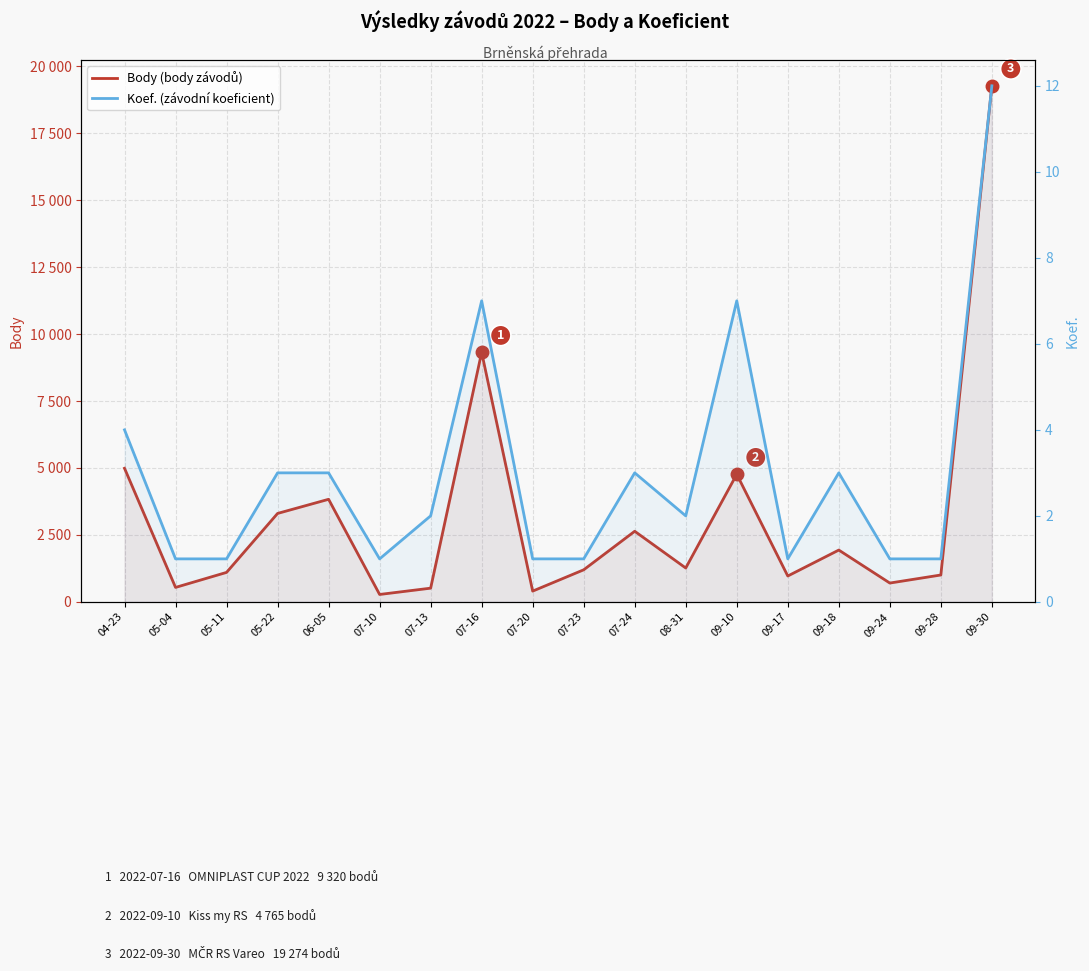

At which category is the sum across all series the highest?

09-30